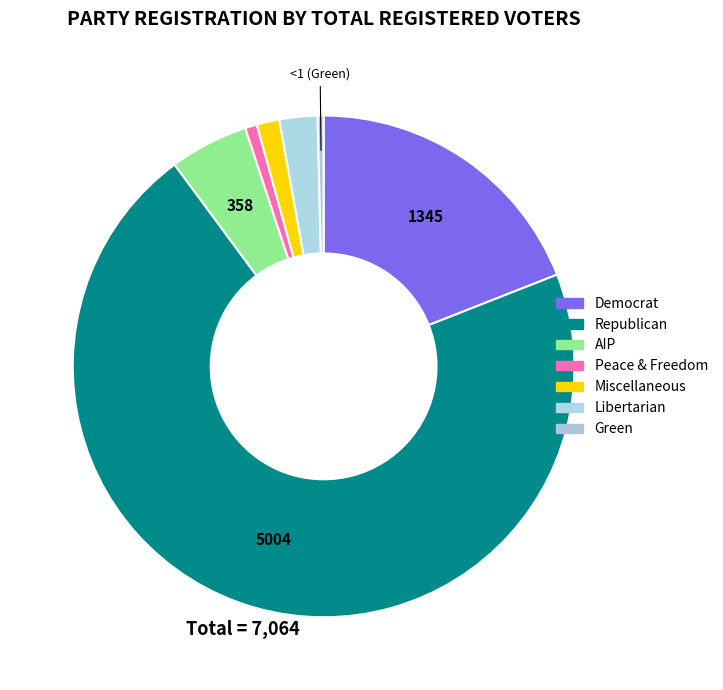

Is there a majority slice in this chart?

Yes